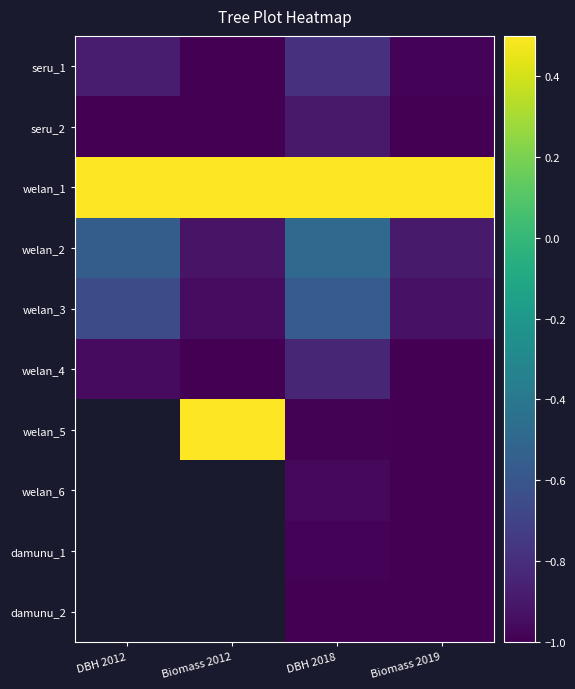

Rank the categories by welan_1 value from lowest to highest.

Biomass 2012, DBH 2012, DBH 2018, Biomass 2019